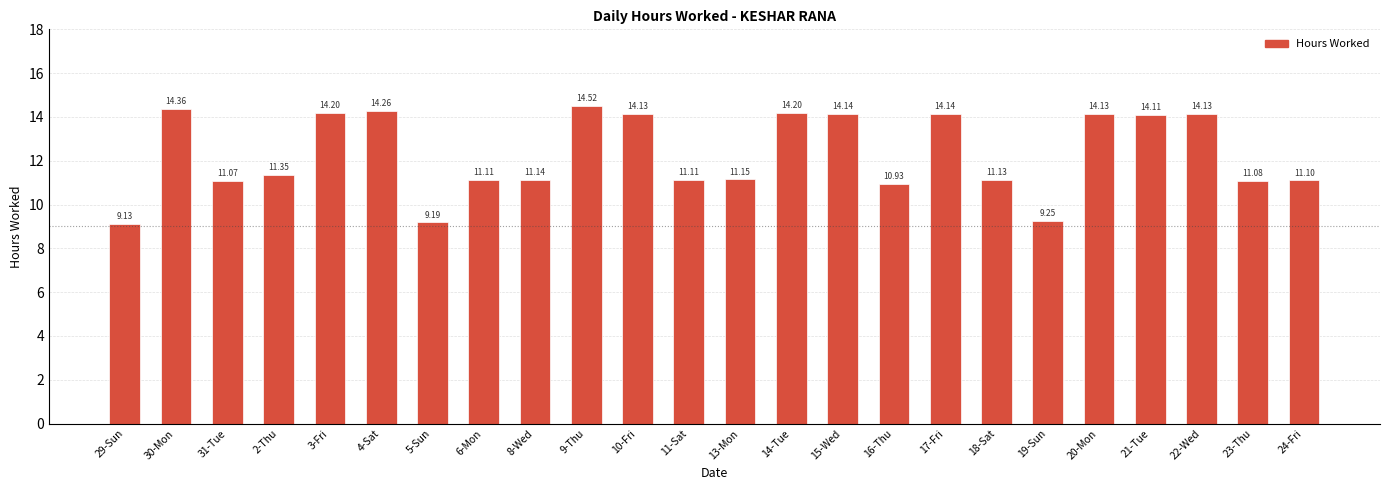

True or false: the data shows 5.0 at 17-Fri.

False